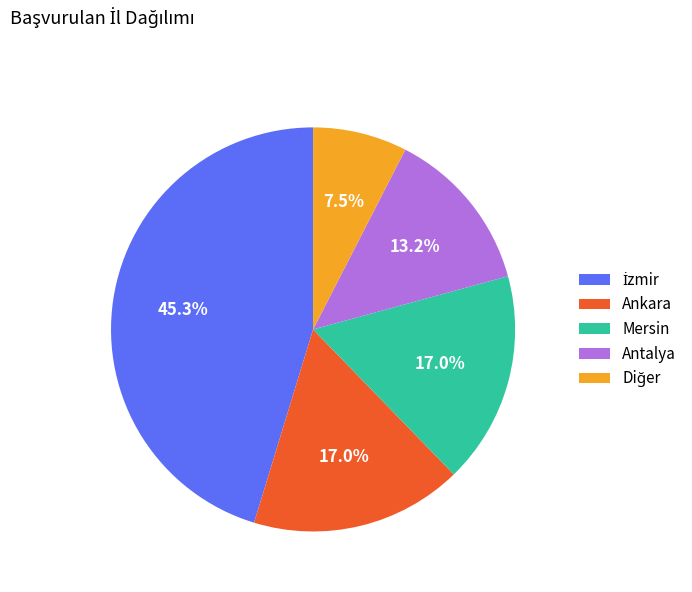

To the nearest percent, what portion does Ankara represent?

17%